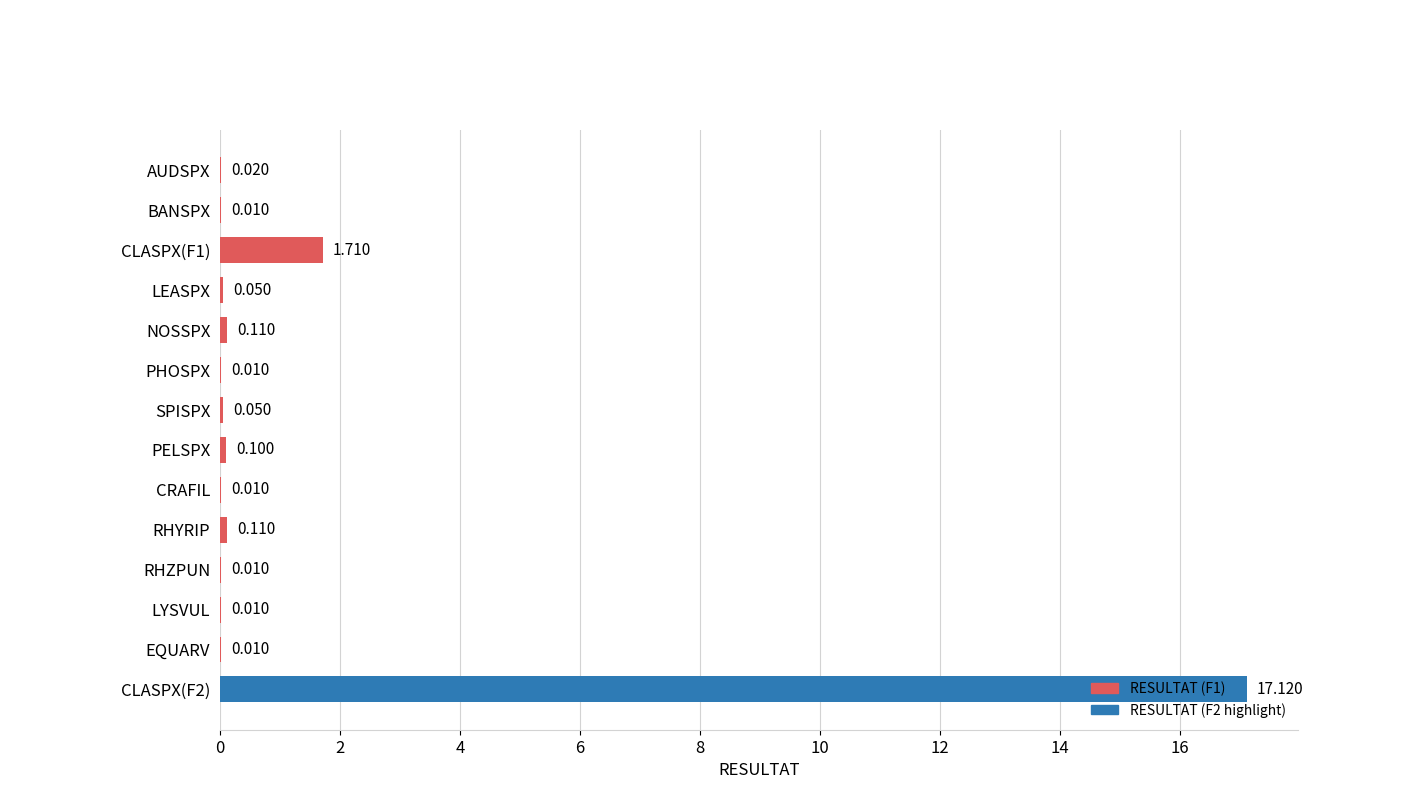

Which has a higher value, EQUARV or NOSSPX?

NOSSPX